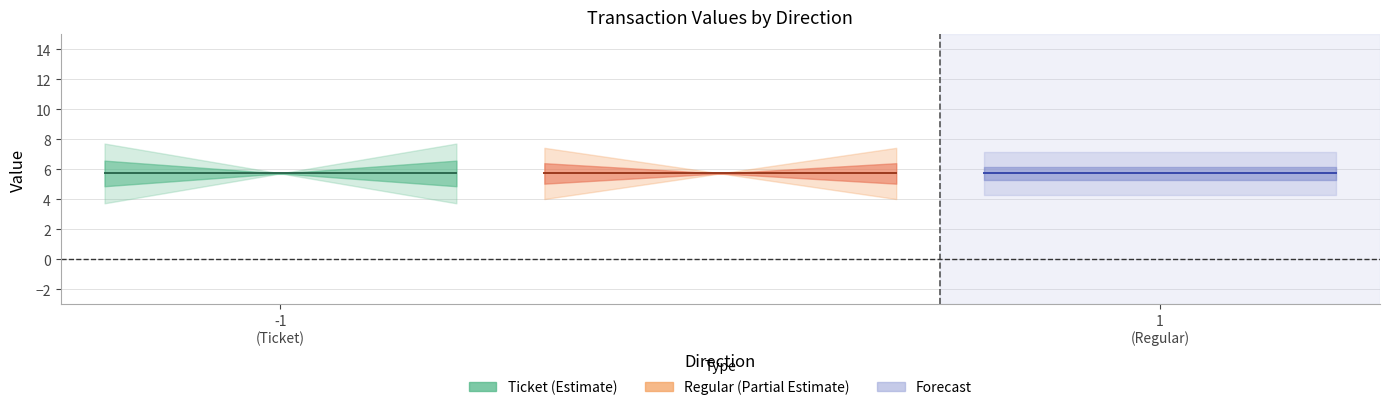

At which category does value reach its first local peak?

-1